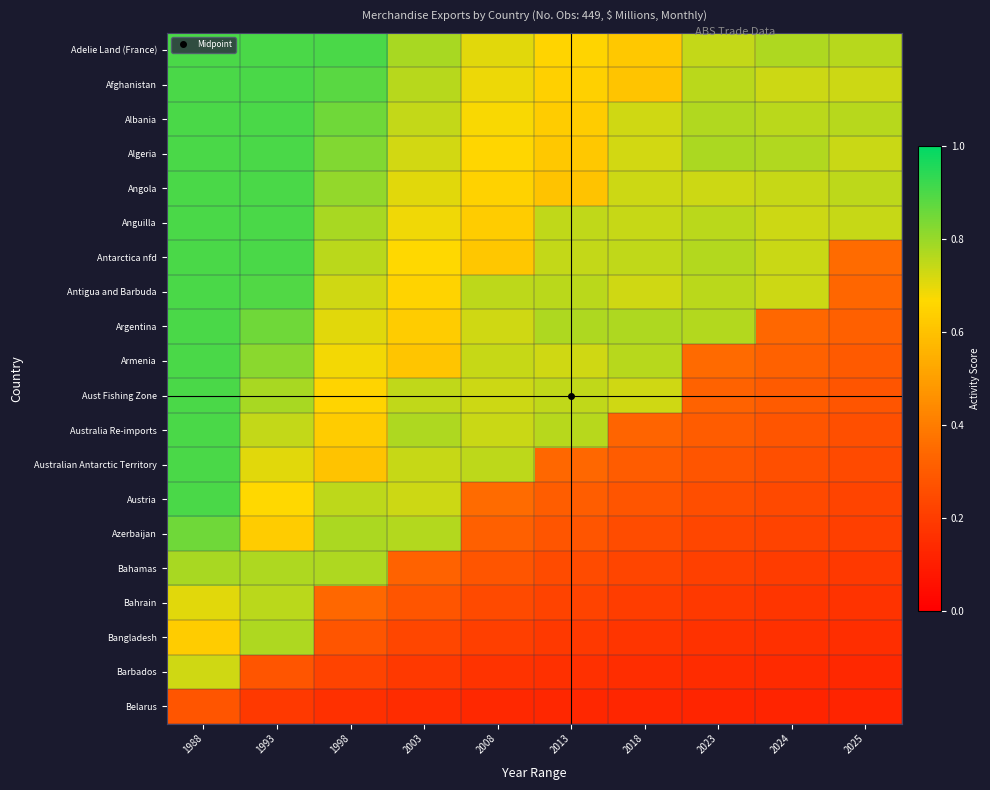

Reading right to left, transcribe all the data shown in this chart.

Adelie Land (France): 2025=0.8	2024=0.8	2023=0.7	2018=0.6	2013=0.7	2008=0.7	2003=0.8	1998=0.9	1993=0.9	1988=0.9
Afghanistan: 2025=0.7	2024=0.7	2023=0.8	2018=0.6	2013=0.6	2008=0.7	2003=0.8	1998=0.9	1993=0.9	1988=0.9
Albania: 2025=0.8	2024=0.8	2023=0.8	2018=0.7	2013=0.6	2008=0.7	2003=0.7	1998=0.9	1993=0.9	1988=0.9
Algeria: 2025=0.7	2024=0.8	2023=0.8	2018=0.7	2013=0.6	2008=0.7	2003=0.7	1998=0.8	1993=0.9	1988=0.9
Angola: 2025=0.8	2024=0.7	2023=0.7	2018=0.7	2013=0.6	2008=0.6	2003=0.7	1998=0.8	1993=0.9	1988=0.9
Anguilla: 2025=0.7	2024=0.7	2023=0.8	2018=0.7	2013=0.7	2008=0.6	2003=0.7	1998=0.8	1993=0.9	1988=0.9
Antarctica nfd: 2025=0.3	2024=0.7	2023=0.8	2018=0.7	2013=0.7	2008=0.6	2003=0.7	1998=0.8	1993=0.9	1988=0.9
Antigua and Barbuda: 2025=0.3	2024=0.7	2023=0.8	2018=0.7	2013=0.8	2008=0.8	2003=0.6	1998=0.7	1993=0.9	1988=0.9
Argentina: 2025=0.3	2024=0.3	2023=0.8	2018=0.8	2013=0.8	2008=0.7	2003=0.6	1998=0.7	1993=0.9	1988=0.9
Armenia: 2025=0.3	2024=0.3	2023=0.3	2018=0.8	2013=0.7	2008=0.7	2003=0.6	1998=0.7	1993=0.8	1988=0.9
Aust Fishing Zone: 2025=0.3	2024=0.3	2023=0.3	2018=0.7	2013=0.7	2008=0.7	2003=0.7	1998=0.7	1993=0.8	1988=0.9
Australia Re-imports: 2025=0.3	2024=0.3	2023=0.3	2018=0.3	2013=0.8	2008=0.7	2003=0.8	1998=0.6	1993=0.7	1988=0.9
Australian Antarctic Territory: 2025=0.2	2024=0.3	2023=0.3	2018=0.3	2013=0.3	2008=0.8	2003=0.7	1998=0.6	1993=0.7	1988=0.9
Austria: 2025=0.2	2024=0.2	2023=0.3	2018=0.3	2013=0.3	2008=0.3	2003=0.7	1998=0.8	1993=0.7	1988=0.9
Azerbaijan: 2025=0.2	2024=0.2	2023=0.2	2018=0.3	2013=0.3	2008=0.3	2003=0.8	1998=0.8	1993=0.6	1988=0.9
Bahamas: 2025=0.2	2024=0.2	2023=0.2	2018=0.2	2013=0.2	2008=0.3	2003=0.3	1998=0.8	1993=0.8	1988=0.8
Bahrain: 2025=0.2	2024=0.2	2023=0.2	2018=0.2	2013=0.2	2008=0.2	2003=0.3	1998=0.3	1993=0.8	1988=0.7
Bangladesh: 2025=0.2	2024=0.2	2023=0.2	2018=0.2	2013=0.2	2008=0.2	2003=0.2	1998=0.3	1993=0.8	1988=0.6
Barbados: 2025=0.1	2024=0.1	2023=0.1	2018=0.2	2013=0.2	2008=0.2	2003=0.2	1998=0.2	1993=0.3	1988=0.7
Belarus: 2025=0.1	2024=0.1	2023=0.1	2018=0.1	2013=0.1	2008=0.1	2003=0.1	1998=0.2	1993=0.2	1988=0.3